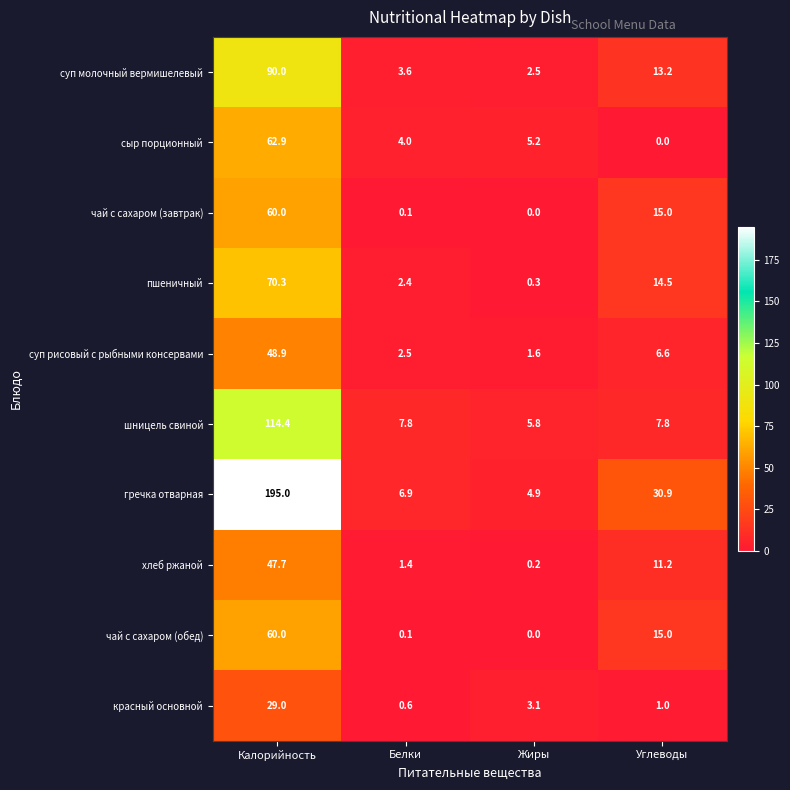

True or false: чай с сахаром (обед) has a value of 102.3 at Калорийность.

False